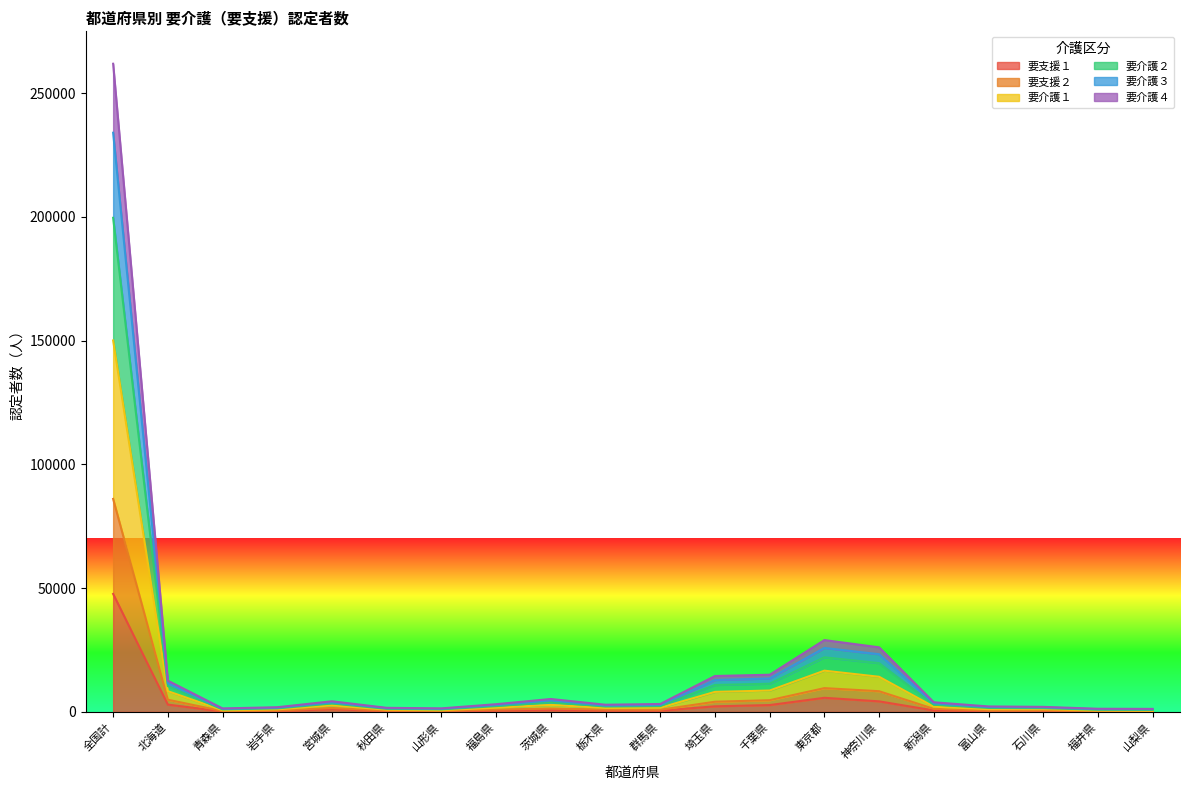

In 要介護３, how many points are higher than both neighbors (excluding endpoints)?

3